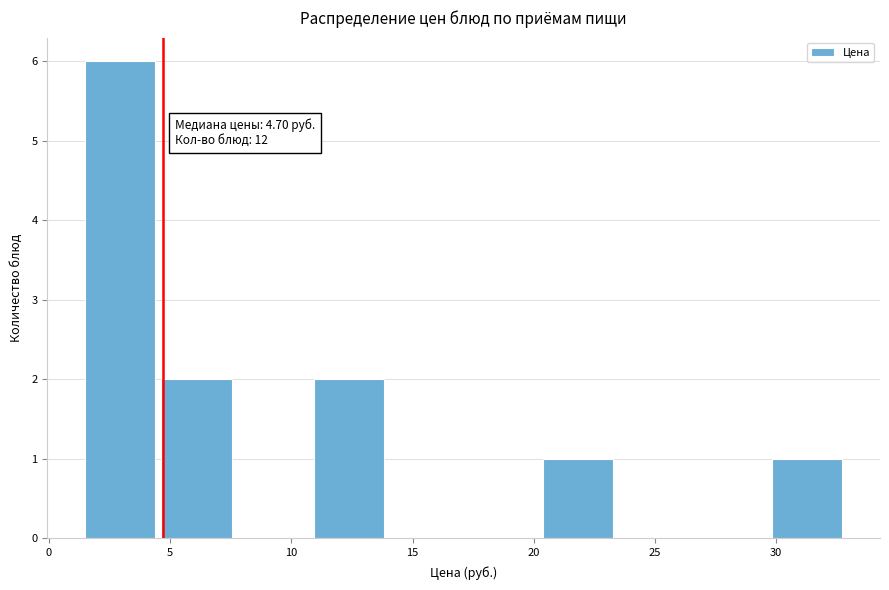

Which range on the x-axis has the tallest bar?

1.5 to 4.5